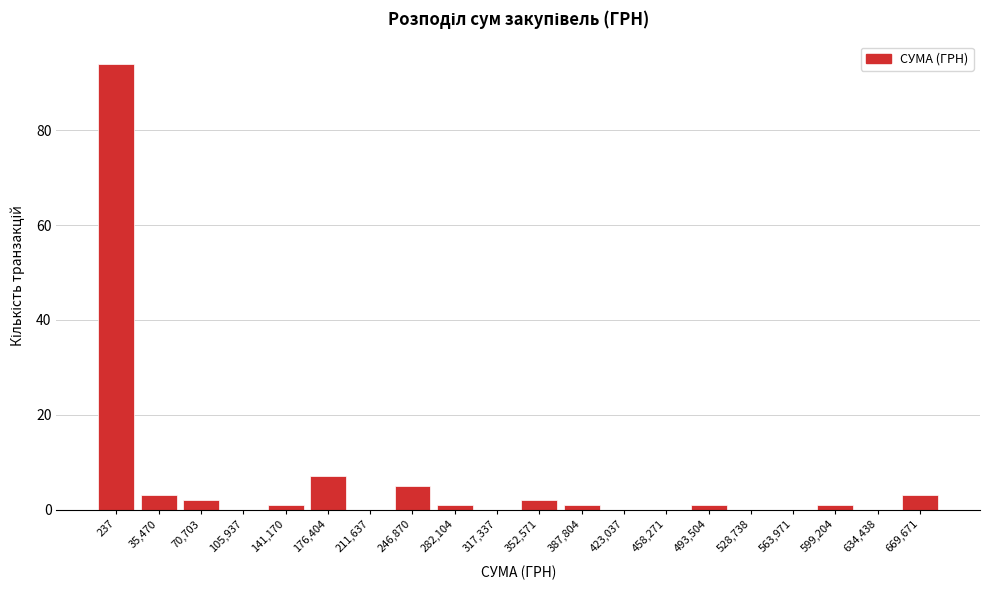

Reading right to left, extract all data points from this chart.

669,671=3	634,438=0	599,204=1	563,971=0	528,738=0	493,504=1	458,271=0	423,037=0	387,804=1	352,571=2	317,337=0	282,104=1	246,870=5	211,637=0	176,404=7	141,170=1	105,937=0	70,703=2	35,470=3	237=94